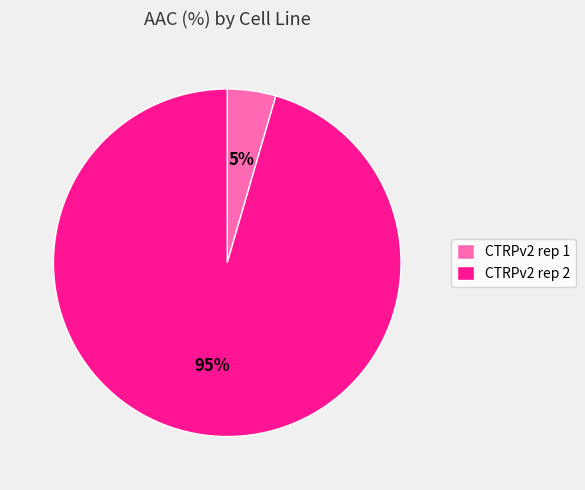

Between CTRPv2 rep 2 and CTRPv2 rep 1, which is larger?

CTRPv2 rep 2